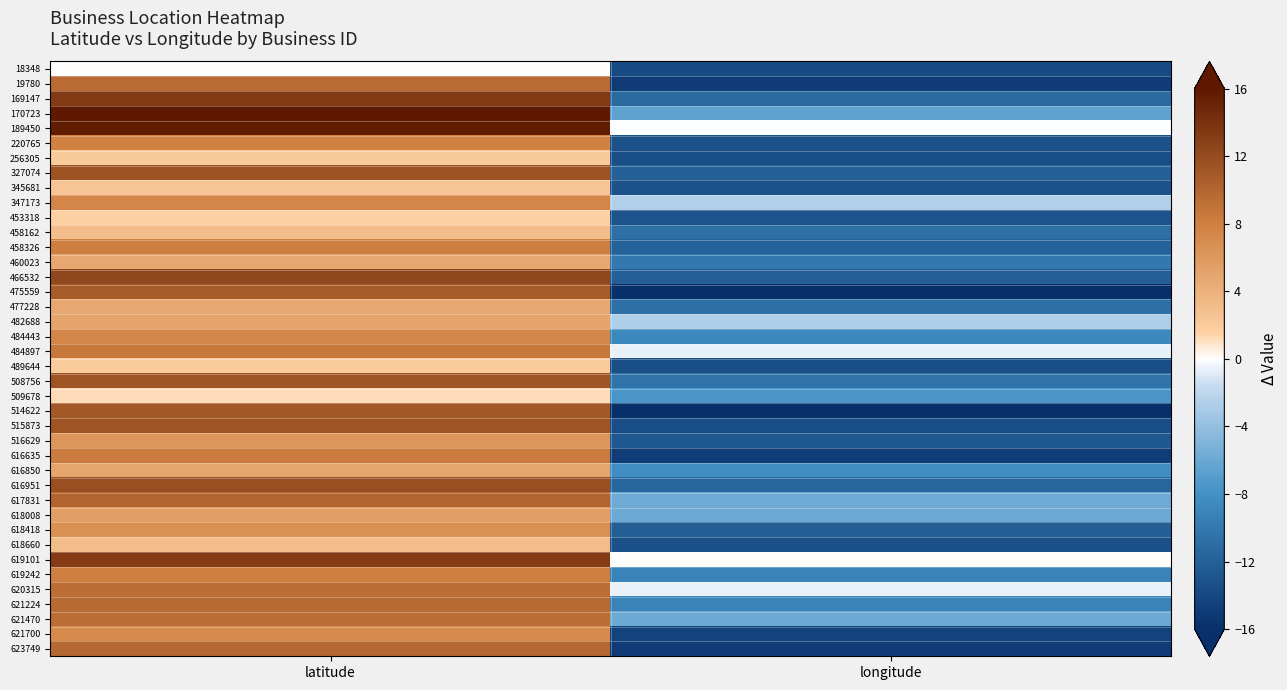

Count the number of data series in this chart.

40